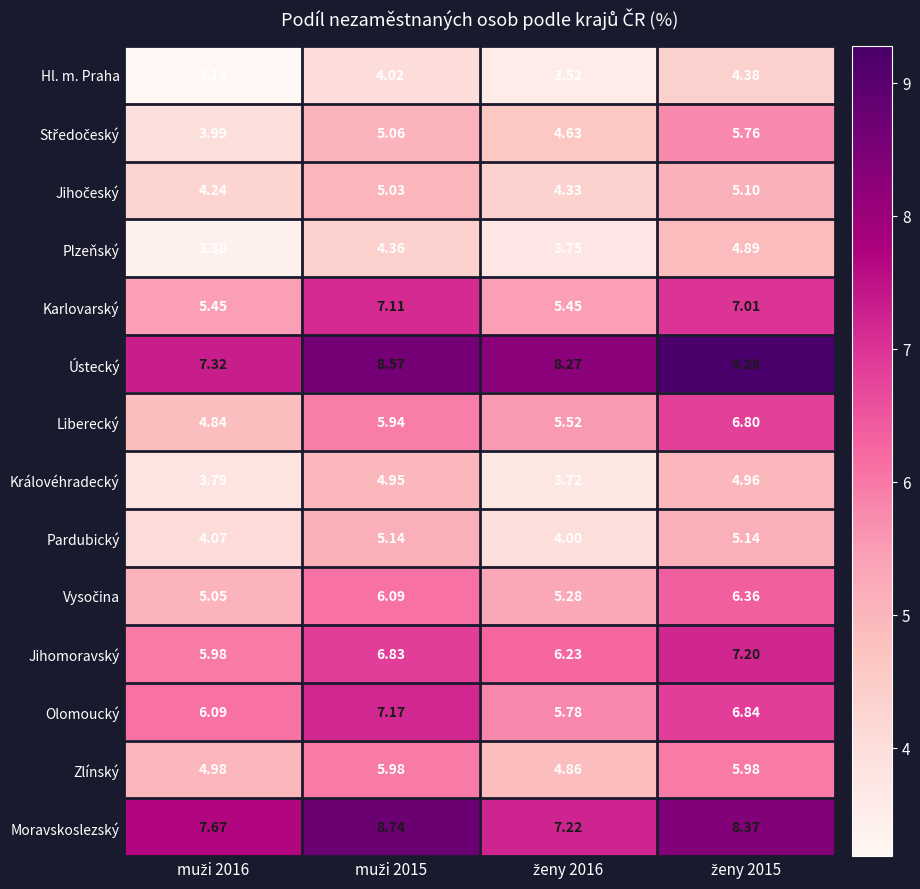

Which series has the largest total across all categories?

Ústecký